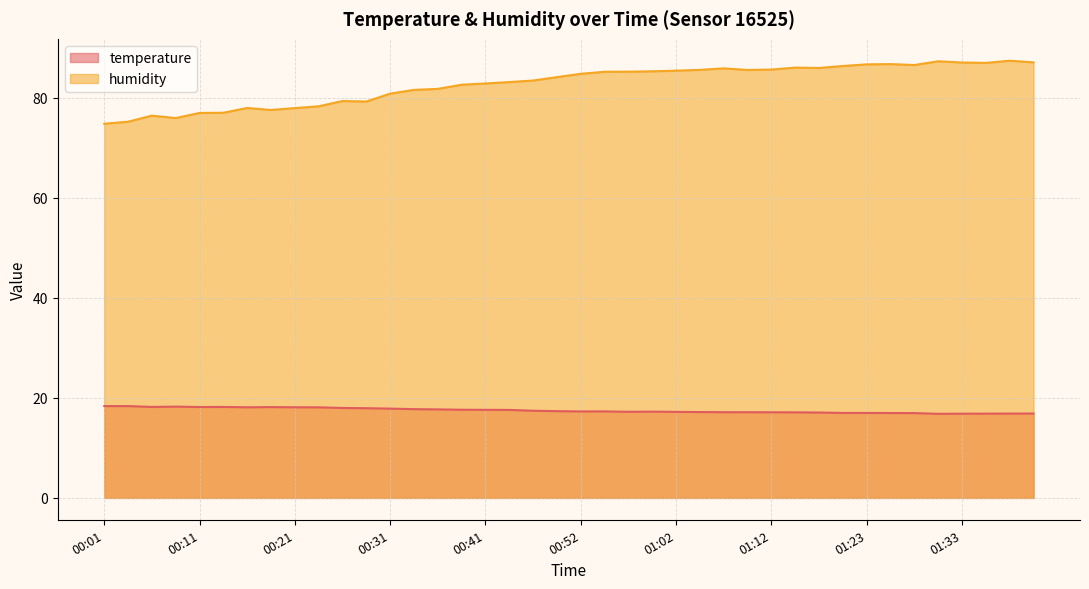

Reading right to left, list all the values displayed in this chart.

temperature: 01:41=16.9	01:38=16.9	01:35=16.8	01:33=16.8	01:30=16.8	01:28=16.9	01:25=17.0	01:23=17.0	01:20=17.0	01:17=17.1	01:15=17.1	01:12=17.1	01:10=17.1	01:07=17.1	01:05=17.2	01:02=17.2	01:00=17.2	00:57=17.2	00:54=17.3	00:52=17.3	00:49=17.3	00:47=17.4	00:44=17.6	00:41=17.6	00:39=17.6	00:36=17.7	00:34=17.7	00:31=17.8	00:29=17.9	00:26=18.0	00:24=18.1	00:21=18.1	00:19=18.1	00:16=18.1	00:14=18.2	00:11=18.2	00:09=18.2	00:06=18.2	00:04=18.4	00:01=18.4
humidity: 01:41=87.0	01:38=87.4	01:35=86.9	01:33=87.0	01:30=87.2	01:28=86.5	01:25=86.7	01:23=86.6	01:20=86.3	01:17=85.9	01:15=86.0	01:12=85.6	01:10=85.5	01:07=85.8	01:05=85.5	01:02=85.4	01:00=85.2	00:57=85.2	00:54=85.2	00:52=84.7	00:49=84.1	00:47=83.4	00:44=83.1	00:41=82.8	00:39=82.6	00:36=81.7	00:34=81.5	00:31=80.8	00:29=79.2	00:26=79.3	00:24=78.2	00:21=77.9	00:19=77.5	00:16=77.9	00:14=77.0	00:11=76.9	00:09=75.9	00:06=76.4	00:04=75.2	00:01=74.8